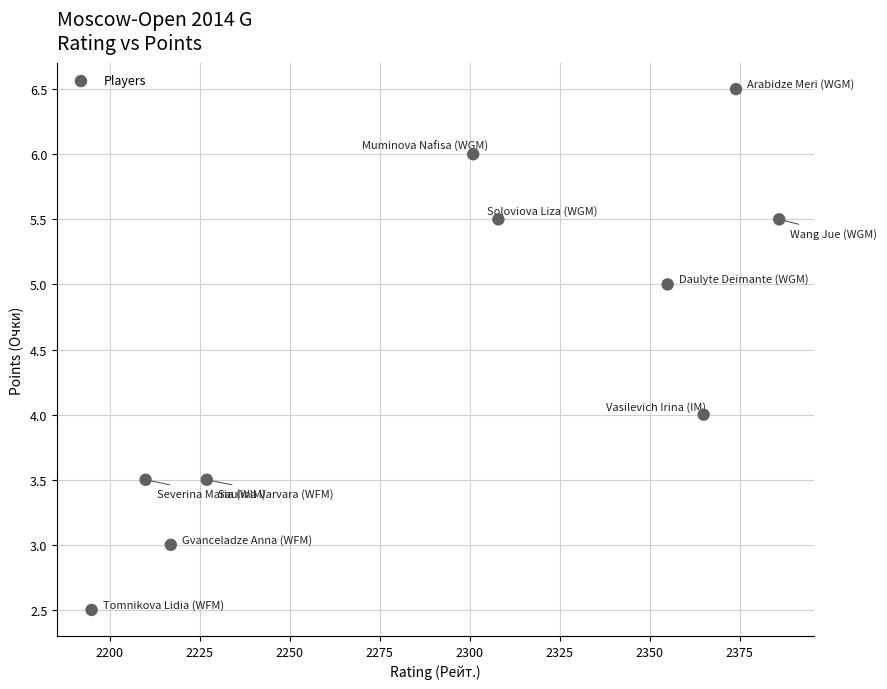

What is the average Y value?

4.5